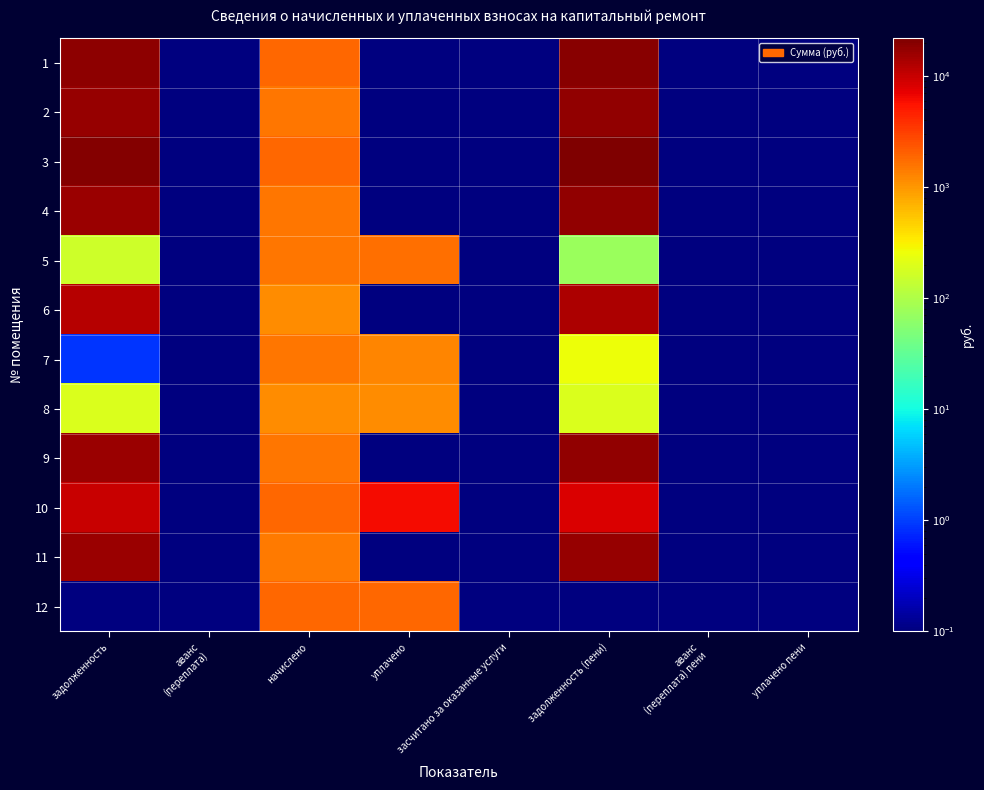

How many categories are shown in the chart?

8